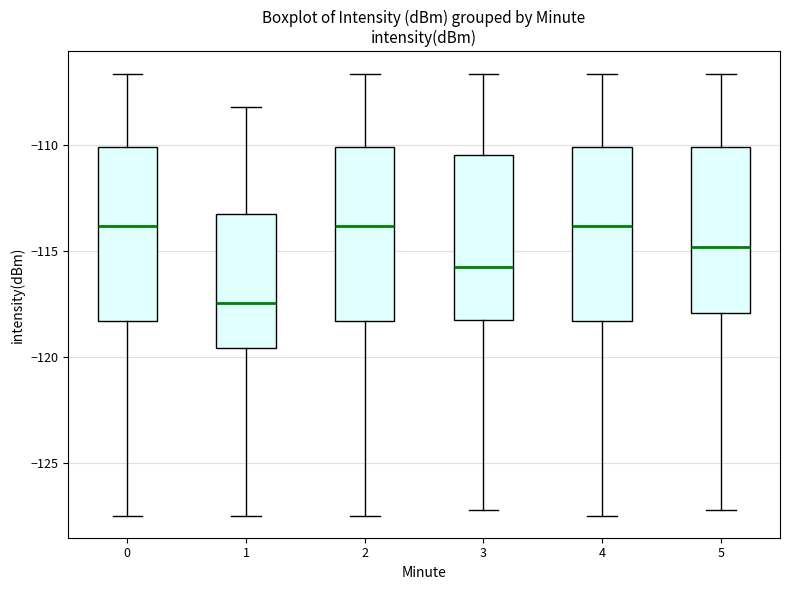

Where is the lower edge of the box at x = 5 on the y-axis? The values are not printed on the chart, so give them approximately, as read against the axis.

-118.0